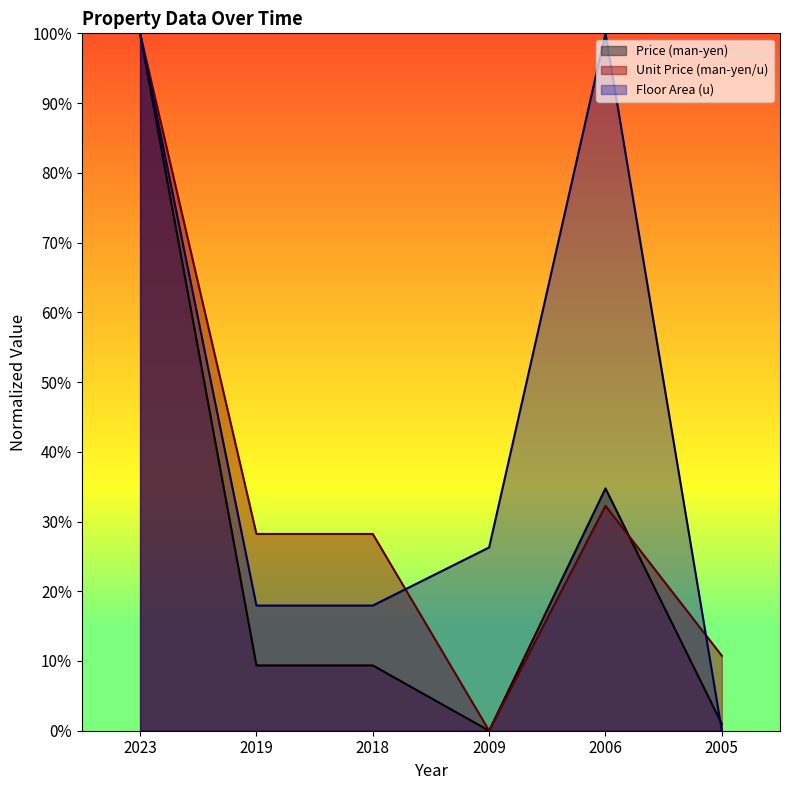

True or false: Floor Area (u) has a value of 16.9 at 2009.

False